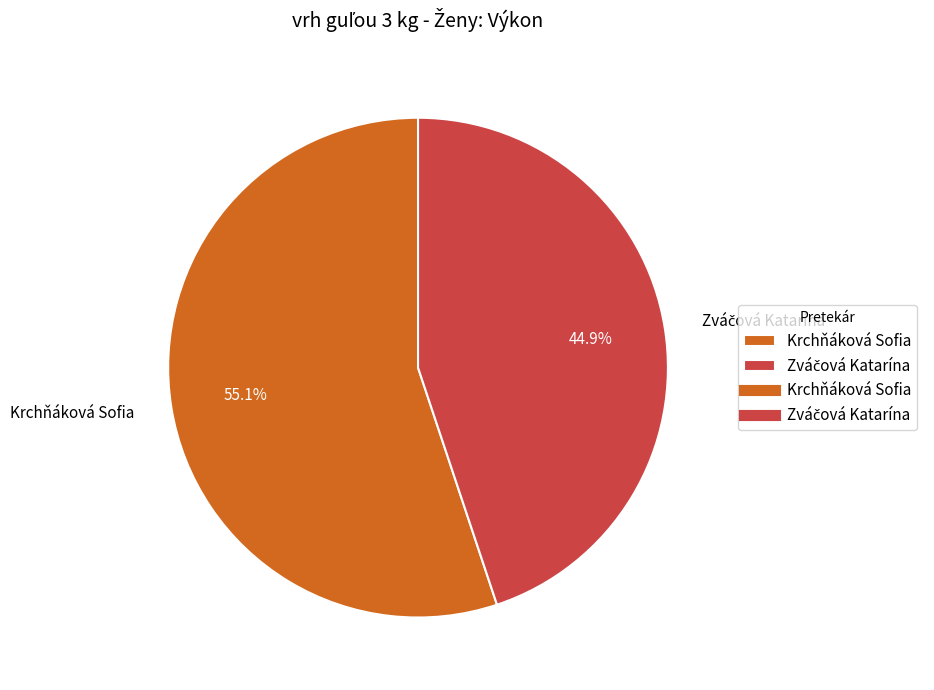

What is the majority slice?

Krchňáková Sofia